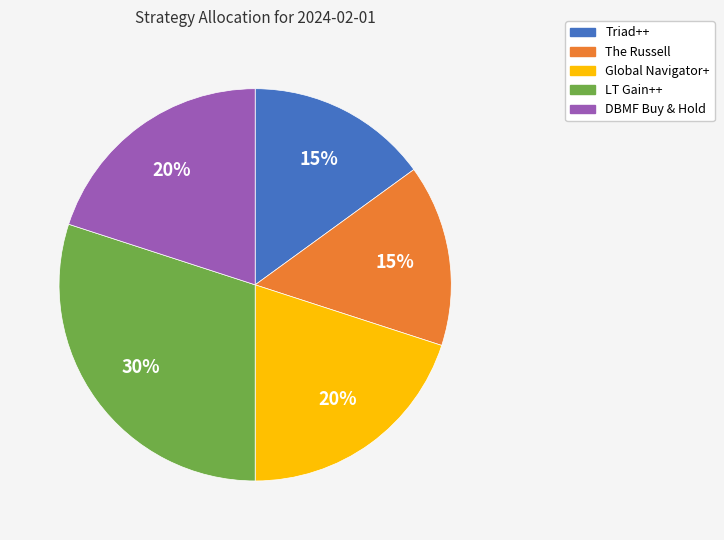

What is the largest slice in the pie chart?

LT Gain++